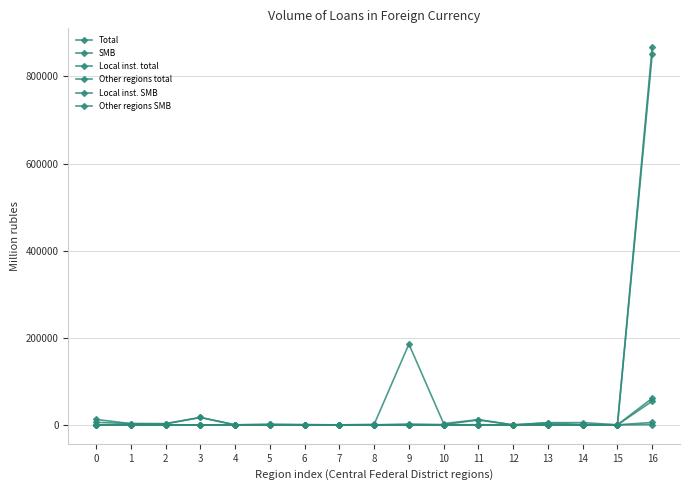

Is the value of SMB at 11 greater than the value of Total at 11?

No